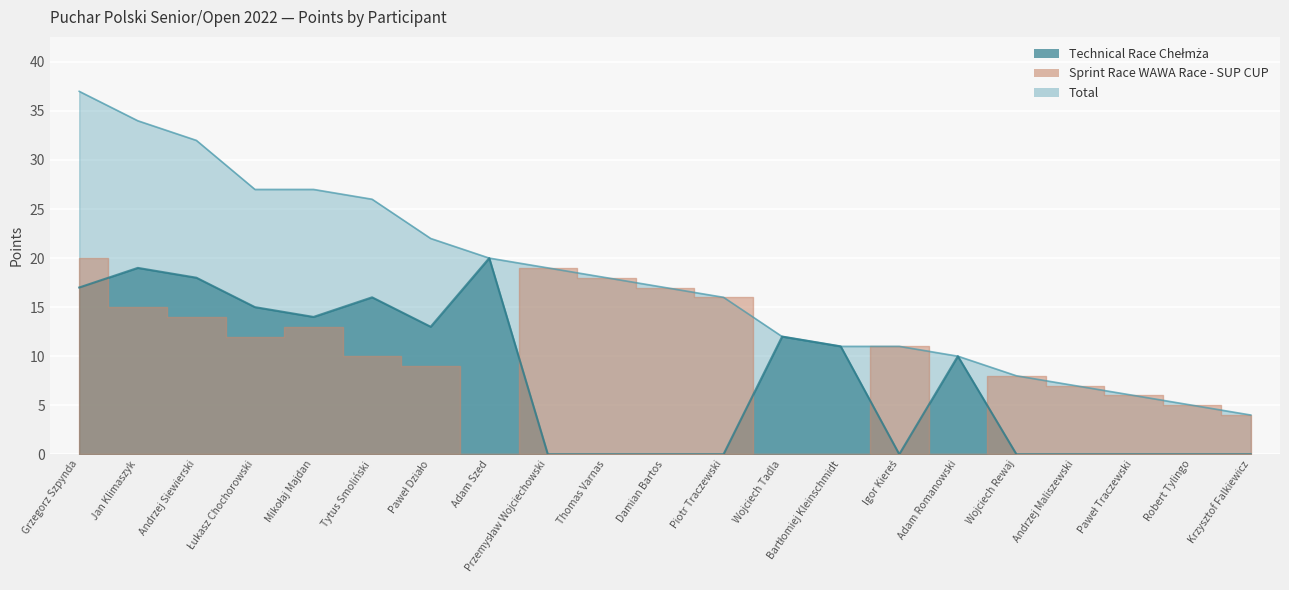

What is the label of the 19th point from the right?

Andrzej Siewierski